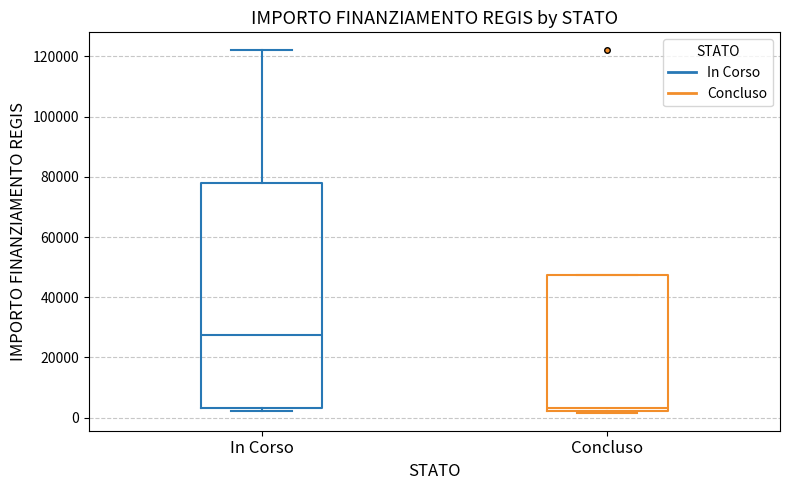

Which box's median line is the lowest?

Concluso